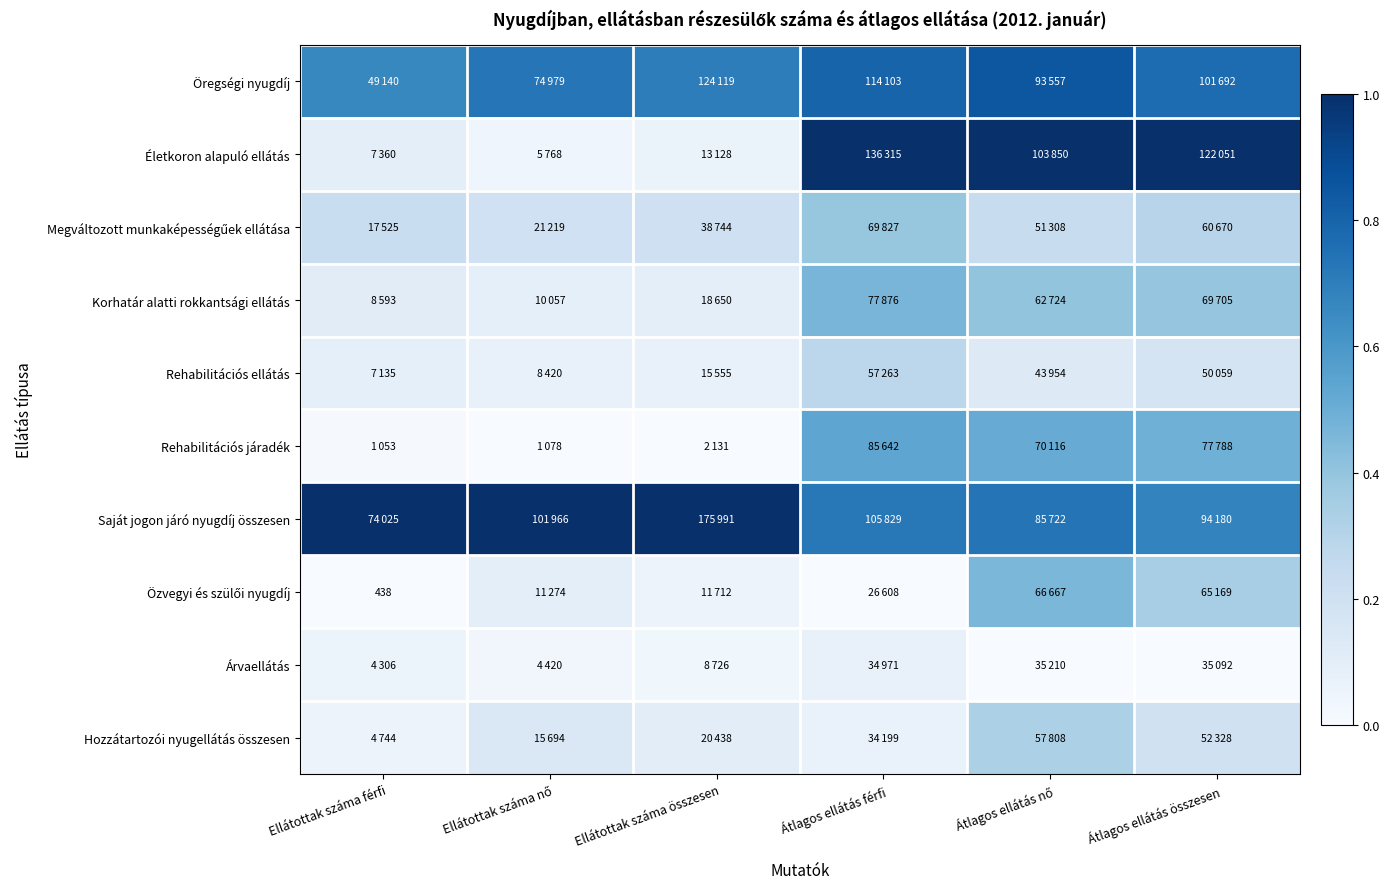

At how many categories does at least one series exceed 0?

6